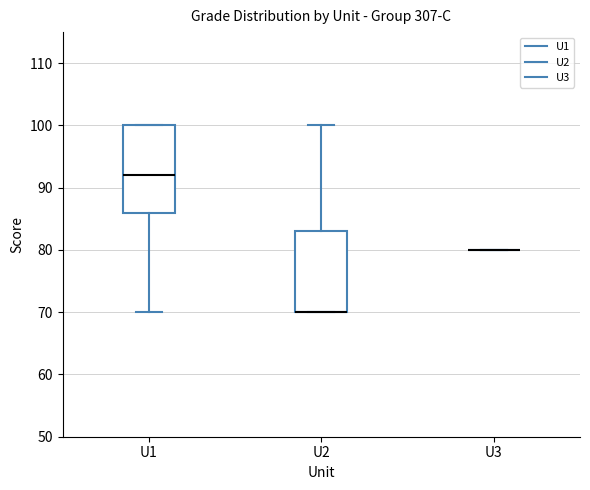

Comparing the boxes themselves (not the whiskers), which one is the tallest?

U1